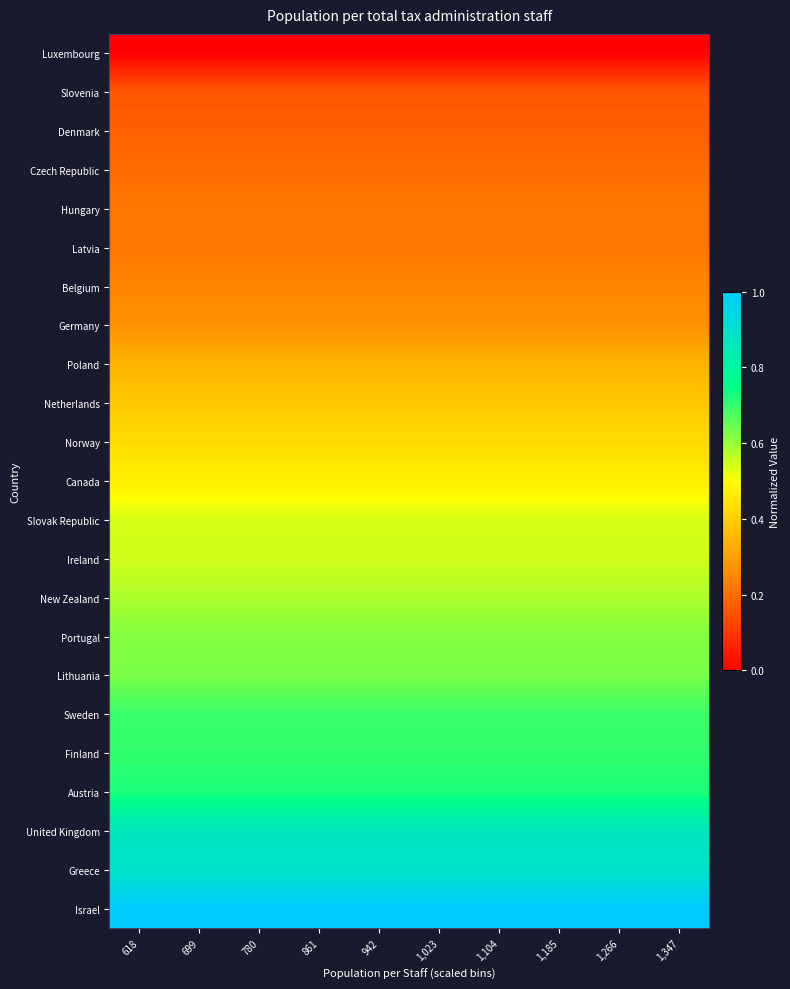

List the series in order of their peak value, highest first.

Israel, Greece, United Kingdom, Austria, Finland, Sweden, Lithuania, Portugal, New Zealand, Ireland, Slovak Republic, Canada, Norway, Netherlands, Poland, Germany, Belgium, Latvia, Hungary, Czech Republic, Denmark, Slovenia, Luxembourg